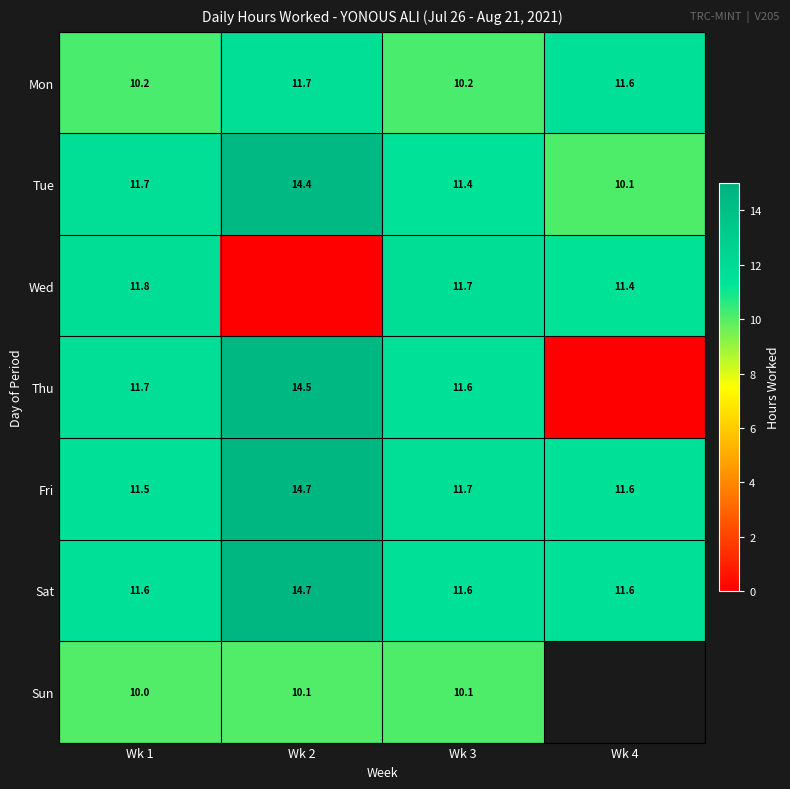

Is it true that Fri equals 7.9 at Wk 2?

False